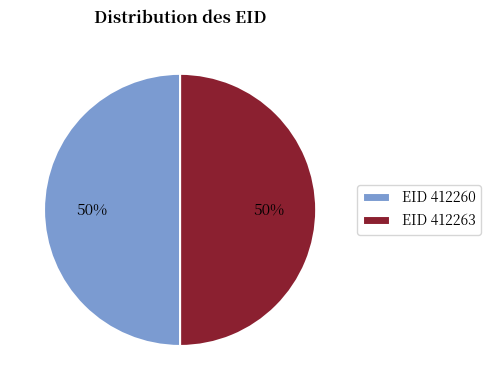

How many slices are in this pie chart?

2